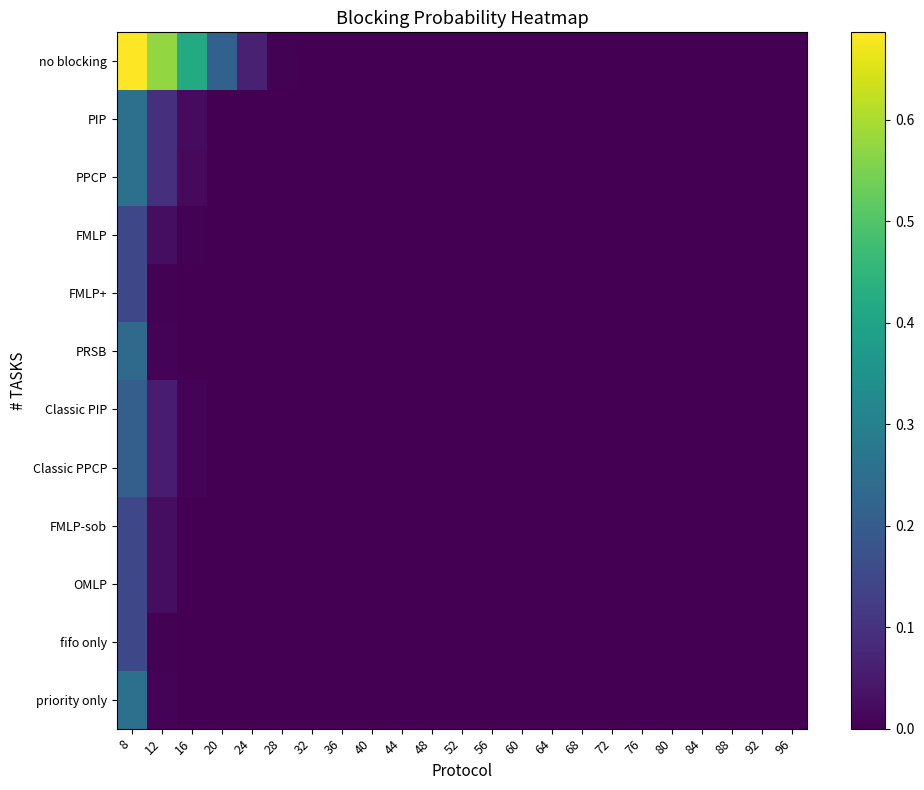

Reading left to right, list all the values displayed in this chart.

no blocking: 8=0.7	12=0.6	16=0.4	20=0.2	24=0.1	28=0.0	32=0.0	36=0.0	40=0.0	44=0.0	48=0.0	52=0.0	56=0.0	60=0.0	64=0.0	68=0.0	72=0.0	76=0.0	80=0.0	84=0.0	88=0.0	92=0.0	96=0.0
PIP: 8=0.3	12=0.1	16=0.0	20=0.0	24=0.0	28=0.0	32=0.0	36=0.0	40=0.0	44=0.0	48=0.0	52=0.0	56=0.0	60=0.0	64=0.0	68=0.0	72=0.0	76=0.0	80=0.0	84=0.0	88=0.0	92=0.0	96=0.0
PPCP: 8=0.3	12=0.1	16=0.0	20=0.0	24=0.0	28=0.0	32=0.0	36=0.0	40=0.0	44=0.0	48=0.0	52=0.0	56=0.0	60=0.0	64=0.0	68=0.0	72=0.0	76=0.0	80=0.0	84=0.0	88=0.0	92=0.0	96=0.0
FMLP: 8=0.1	12=0.0	16=0.0	20=0.0	24=0.0	28=0.0	32=0.0	36=0.0	40=0.0	44=0.0	48=0.0	52=0.0	56=0.0	60=0.0	64=0.0	68=0.0	72=0.0	76=0.0	80=0.0	84=0.0	88=0.0	92=0.0	96=0.0
FMLP+: 8=0.1	12=0.0	16=0.0	20=0.0	24=0.0	28=0.0	32=0.0	36=0.0	40=0.0	44=0.0	48=0.0	52=0.0	56=0.0	60=0.0	64=0.0	68=0.0	72=0.0	76=0.0	80=0.0	84=0.0	88=0.0	92=0.0	96=0.0
PRSB: 8=0.2	12=0.0	16=0.0	20=0.0	24=0.0	28=0.0	32=0.0	36=0.0	40=0.0	44=0.0	48=0.0	52=0.0	56=0.0	60=0.0	64=0.0	68=0.0	72=0.0	76=0.0	80=0.0	84=0.0	88=0.0	92=0.0	96=0.0
Classic PIP: 8=0.2	12=0.1	16=0.0	20=0.0	24=0.0	28=0.0	32=0.0	36=0.0	40=0.0	44=0.0	48=0.0	52=0.0	56=0.0	60=0.0	64=0.0	68=0.0	72=0.0	76=0.0	80=0.0	84=0.0	88=0.0	92=0.0	96=0.0
Classic PPCP: 8=0.2	12=0.1	16=0.0	20=0.0	24=0.0	28=0.0	32=0.0	36=0.0	40=0.0	44=0.0	48=0.0	52=0.0	56=0.0	60=0.0	64=0.0	68=0.0	72=0.0	76=0.0	80=0.0	84=0.0	88=0.0	92=0.0	96=0.0
FMLP-sob: 8=0.1	12=0.0	16=0.0	20=0.0	24=0.0	28=0.0	32=0.0	36=0.0	40=0.0	44=0.0	48=0.0	52=0.0	56=0.0	60=0.0	64=0.0	68=0.0	72=0.0	76=0.0	80=0.0	84=0.0	88=0.0	92=0.0	96=0.0
OMLP: 8=0.1	12=0.0	16=0.0	20=0.0	24=0.0	28=0.0	32=0.0	36=0.0	40=0.0	44=0.0	48=0.0	52=0.0	56=0.0	60=0.0	64=0.0	68=0.0	72=0.0	76=0.0	80=0.0	84=0.0	88=0.0	92=0.0	96=0.0
fifo only: 8=0.1	12=0.0	16=0.0	20=0.0	24=0.0	28=0.0	32=0.0	36=0.0	40=0.0	44=0.0	48=0.0	52=0.0	56=0.0	60=0.0	64=0.0	68=0.0	72=0.0	76=0.0	80=0.0	84=0.0	88=0.0	92=0.0	96=0.0
priority only: 8=0.3	12=0.0	16=0.0	20=0.0	24=0.0	28=0.0	32=0.0	36=0.0	40=0.0	44=0.0	48=0.0	52=0.0	56=0.0	60=0.0	64=0.0	68=0.0	72=0.0	76=0.0	80=0.0	84=0.0	88=0.0	92=0.0	96=0.0